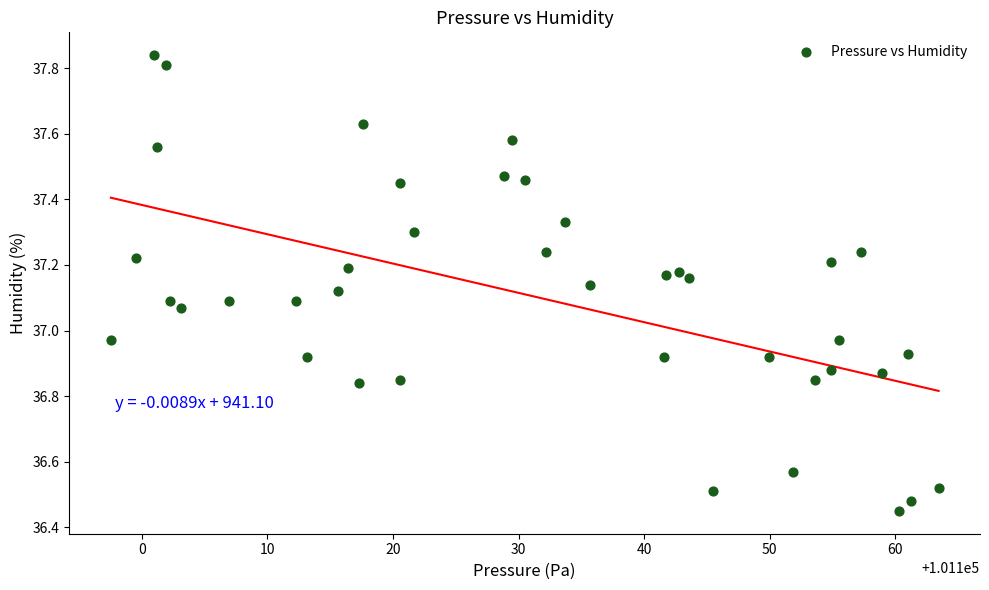

What is the range of Y values (max minus min)?

1.4